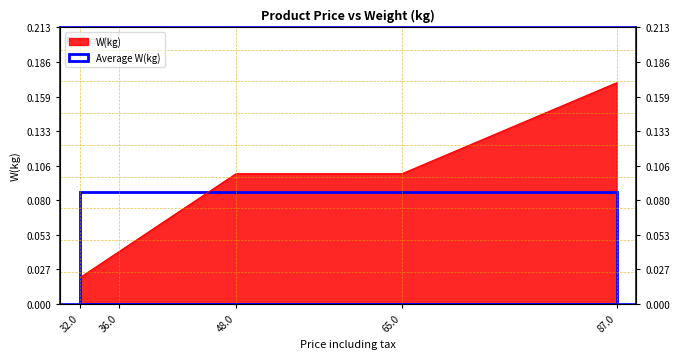

The value at 65.0 is 0.0. True or false?

False